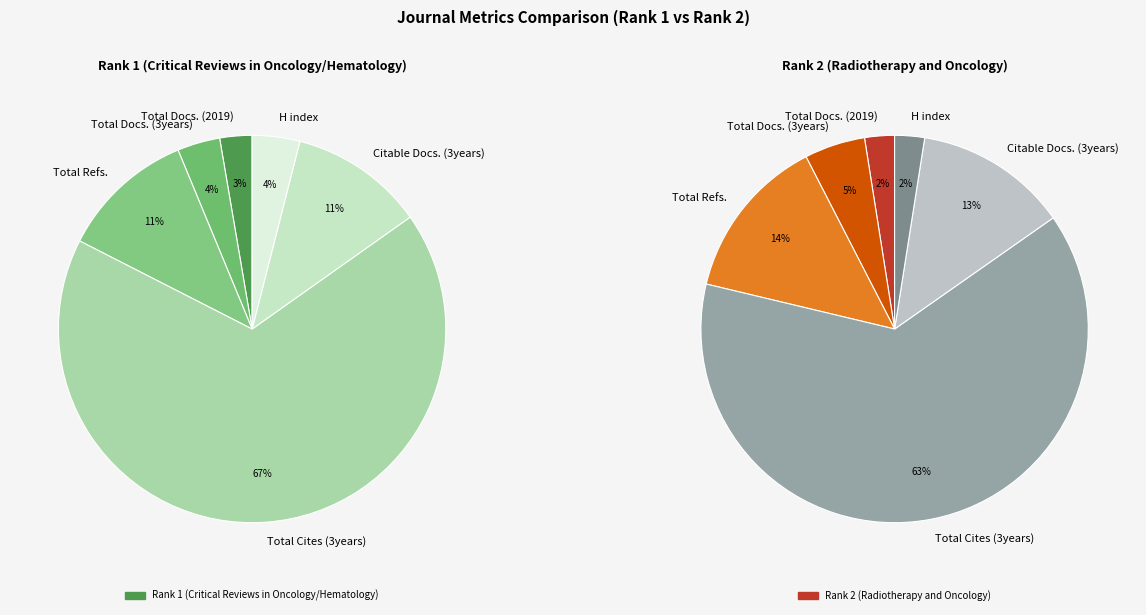

Is it true that Total Docs. (3years) is 5% of the pie?

True